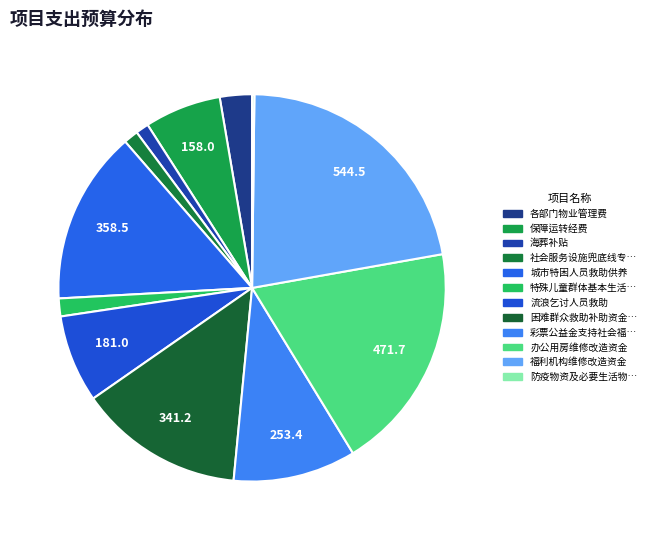

How many slices are in this pie chart?

12